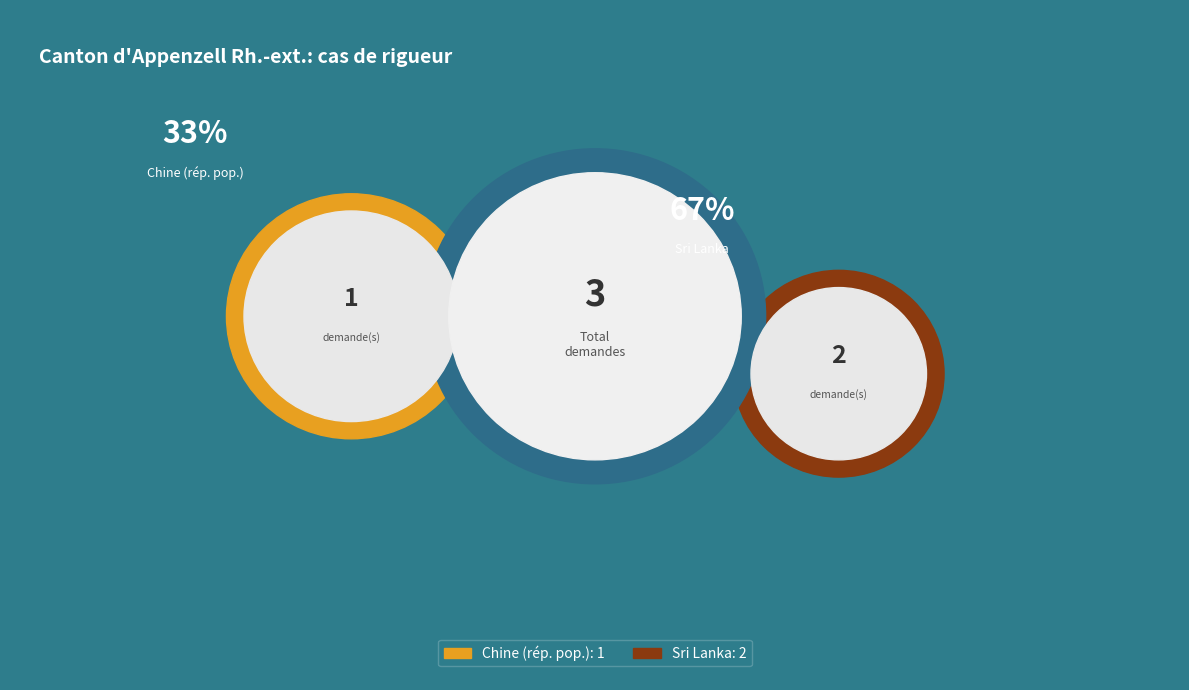

Which slice is the largest?

Sri Lanka